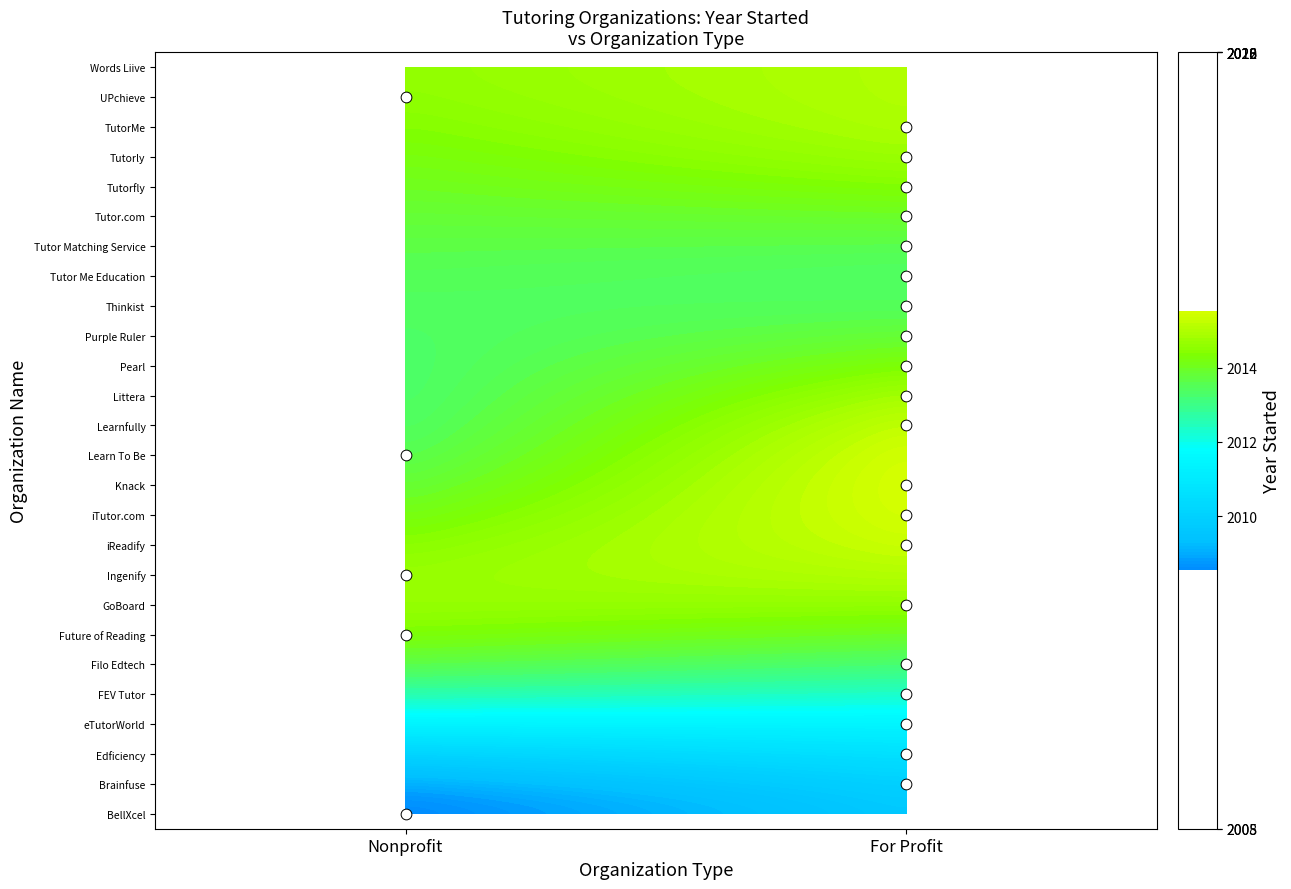

Rank the series by their maximum value, from lowest to highest.

Words Liive, BellXcel, Brainfuse, Tutor Me Education, Thinkist, eTutorWorld, Learn To Be, Tutor Matching Service, FEV Tutor, iTutor.com, Edficiency, GoBoard, Knack, TutorMe, Pearl, Purple Ruler, Tutorfly, UPchieve, Filo Edtech, Future of Reading, Ingenify, Learnfully, Littera, Tutor.com, Tutorly, iReadify